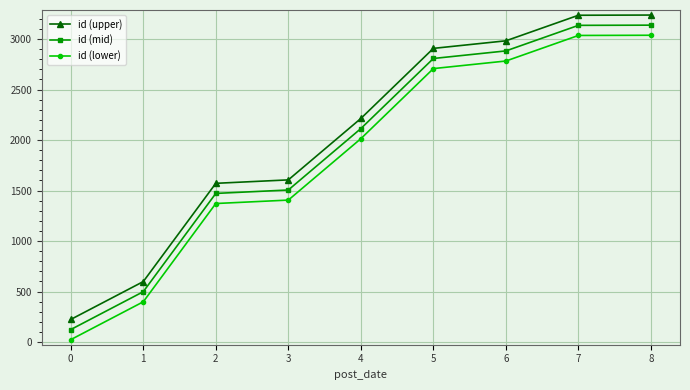

Count the number of categories in the chart.

9